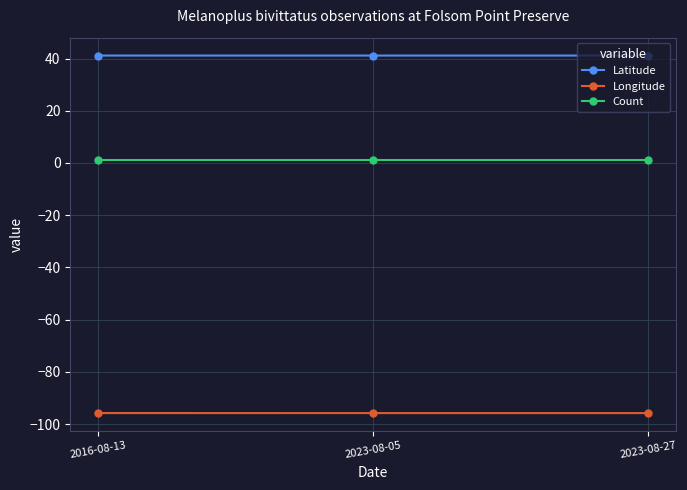

True or false: Count has a value of 1.0 at 2016-08-13.

True